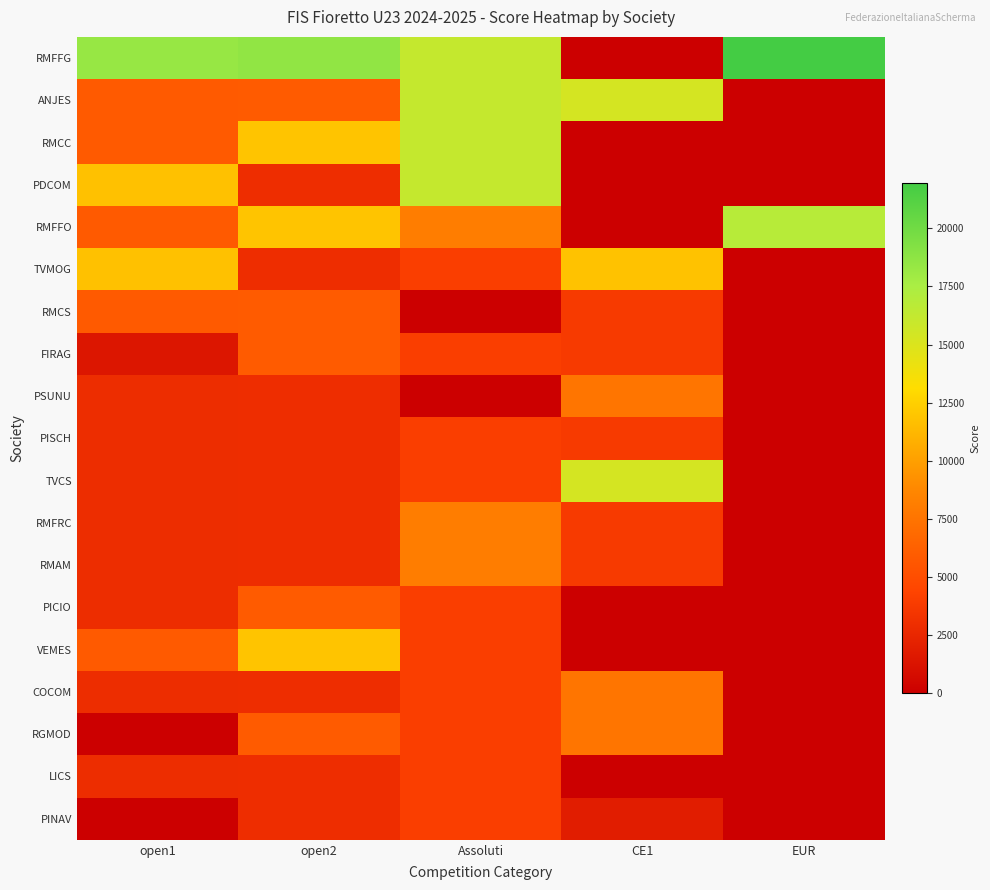

Reading left to right, transcribe all the data shown in this chart.

RMFFG: open1=18315.0	open2=18590.0	Assoluti=16176.0	CE1=0.0	EUR=21937.5
ANJES: open1=5860.8	open2=5948.8	Assoluti=16176.0	CE1=15340.0	EUR=0.0
RMCC: open1=5860.8	open2=11897.6	Assoluti=16176.0	CE1=0.0	EUR=0.0
PDCOM: open1=11721.6	open2=2974.4	Assoluti=16176.0	CE1=0.0	EUR=0.0
RMFFO: open1=5860.8	open2=11897.6	Assoluti=8088.0	CE1=0.0	EUR=16875.0
TVMOG: open1=11721.6	open2=2974.4	Assoluti=4044.0	CE1=11800.0	EUR=0.0
RMCS: open1=5860.8	open2=5948.8	Assoluti=0.0	CE1=3776.0	EUR=0.0
FIRAG: open1=1465.3	open2=5948.8	Assoluti=4044.0	CE1=3776.0	EUR=0.0
PSUNU: open1=2930.4	open2=2974.4	Assoluti=0.0	CE1=7552.0	EUR=0.0
PISCH: open1=2930.4	open2=2974.4	Assoluti=4044.0	CE1=3776.0	EUR=0.0
TVCS: open1=2930.4	open2=2974.4	Assoluti=4044.0	CE1=15340.0	EUR=0.0
RMFRC: open1=2930.4	open2=2974.4	Assoluti=8088.0	CE1=3776.0	EUR=0.0
RMAM: open1=2930.4	open2=2974.4	Assoluti=8088.0	CE1=3776.0	EUR=0.0
PICIO: open1=2930.4	open2=5948.8	Assoluti=4044.0	CE1=0.0	EUR=0.0
VEMES: open1=5860.8	open2=11897.6	Assoluti=4044.0	CE1=0.0	EUR=0.0
COCOM: open1=2930.4	open2=2974.4	Assoluti=4044.0	CE1=7552.0	EUR=0.0
RGMOD: open1=0.0	open2=5948.8	Assoluti=4044.0	CE1=7552.0	EUR=0.0
LICS: open1=2930.4	open2=2974.4	Assoluti=4044.0	CE1=0.0	EUR=0.0
PINAV: open1=0.0	open2=2974.4	Assoluti=4044.0	CE1=1888.0	EUR=0.0